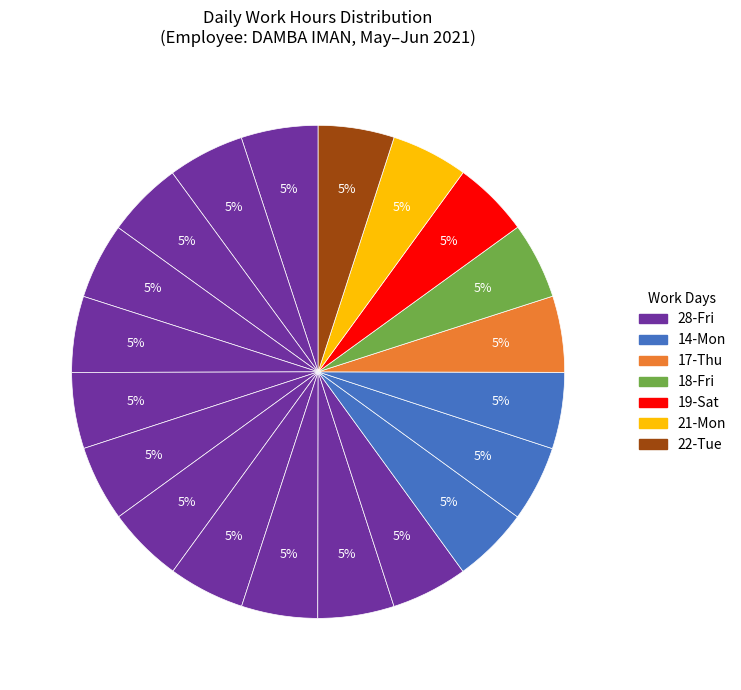

Count the number of slices in the pie.

20